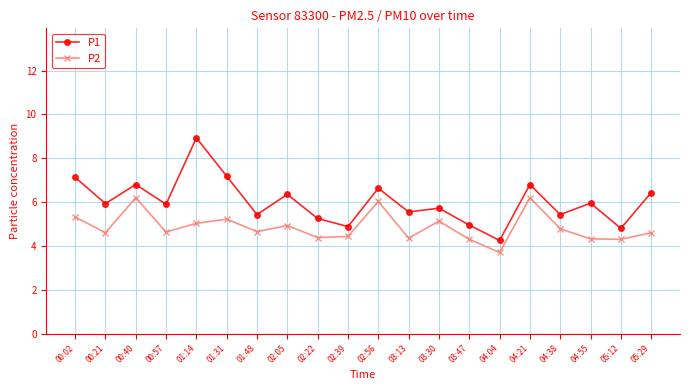

What is the value of the P2 point at the 15th from the left?

3.7